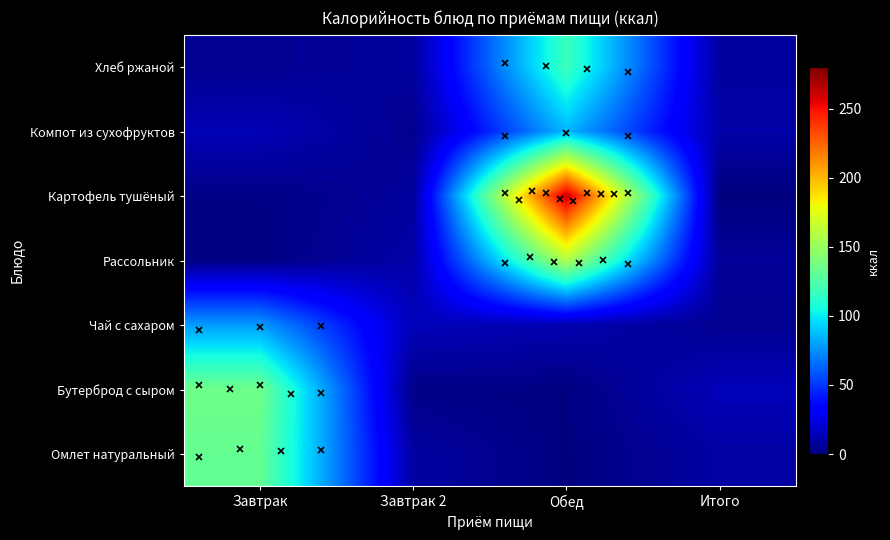

At which category does the chart reach its peak across all series?

Обед